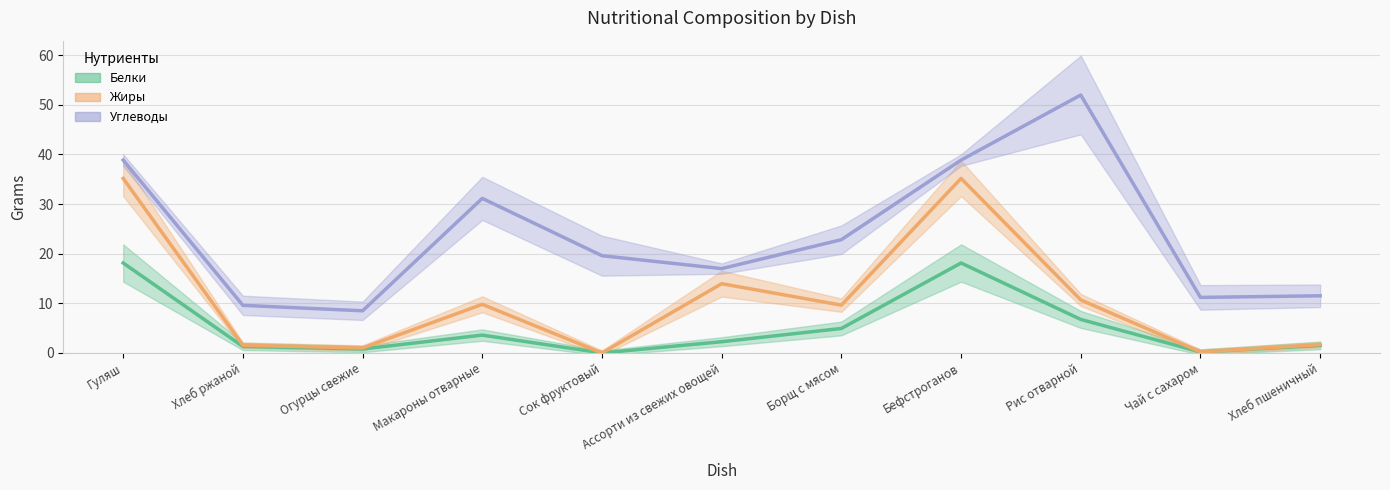

What is the label of the 11th point from the right?

Гуляш